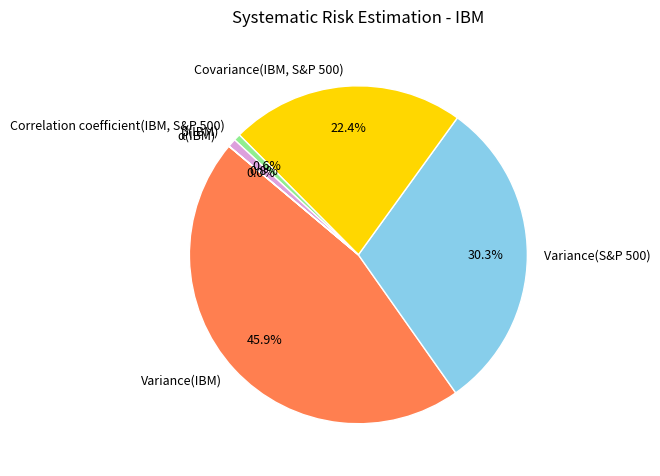

Do Correlation coefficient(IBM, S&P 500) and Covariance(IBM, S&P 500) together represent more than half of the pie?

No